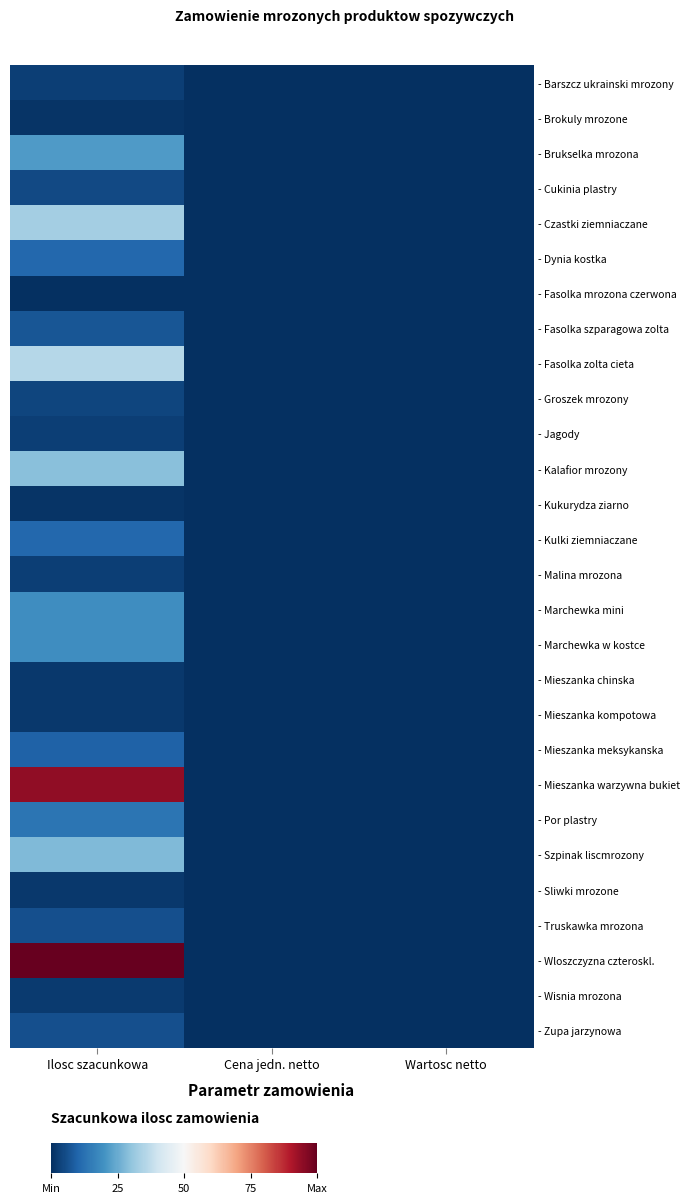

At how many categories does at least one series exceed 0?

1